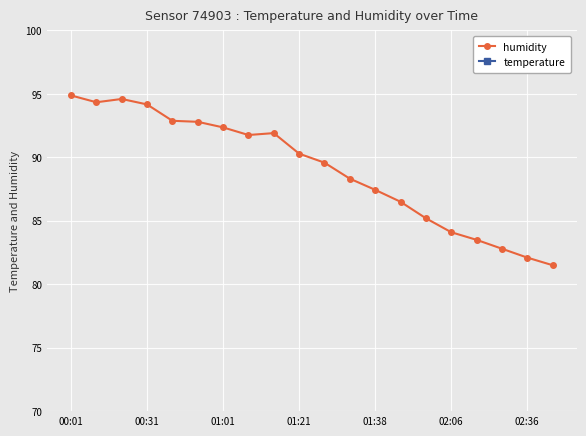

At which label does humidity first exceed 90?

00:01